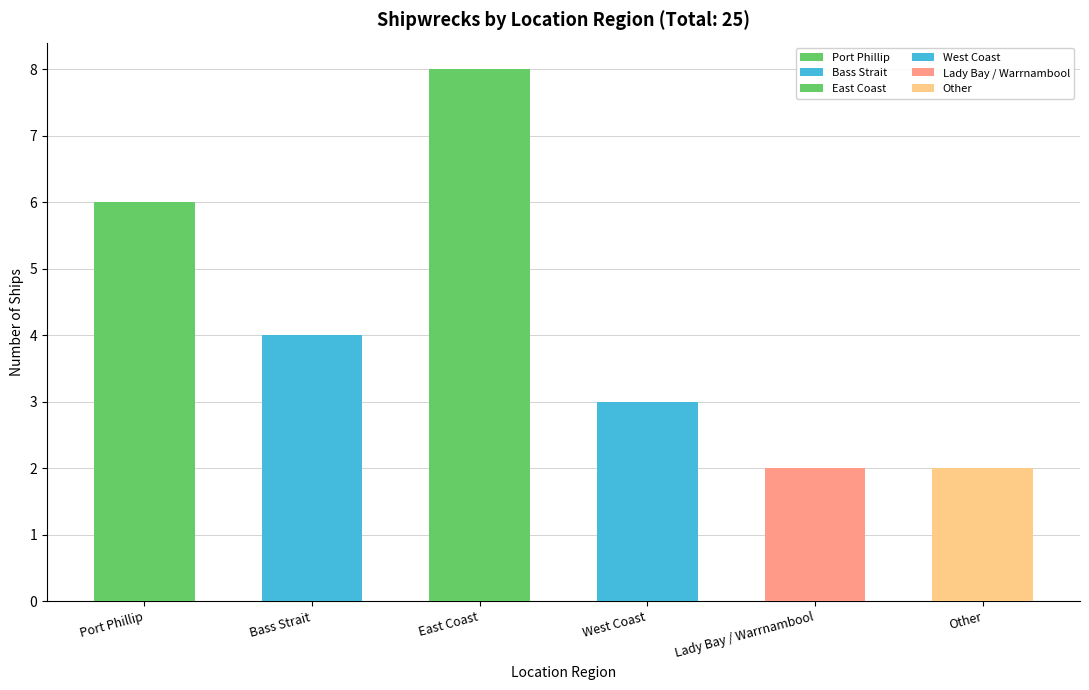

How many data points does each series have?

6